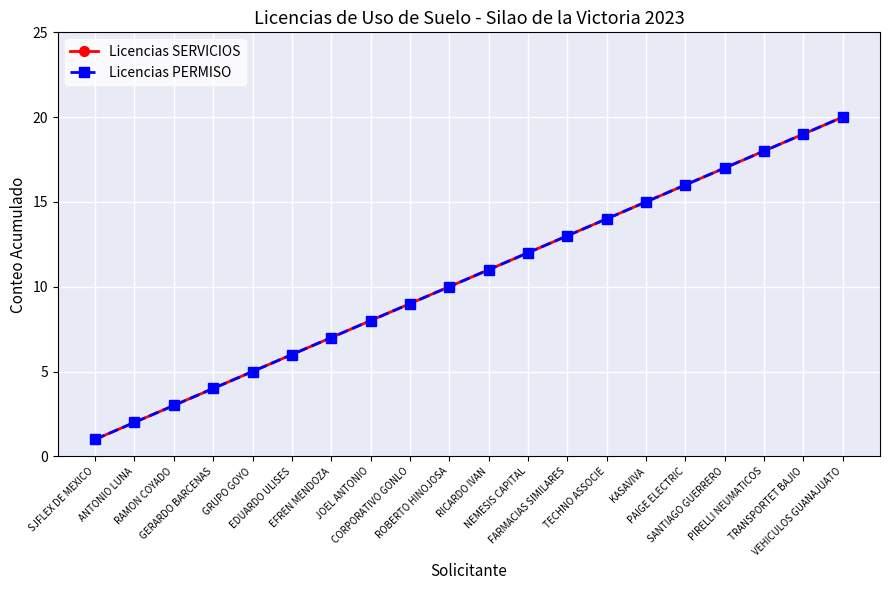

Rank the series at RAMON COYADO from lowest to highest value.

Licencias SERVICIOS, Licencias PERMISO